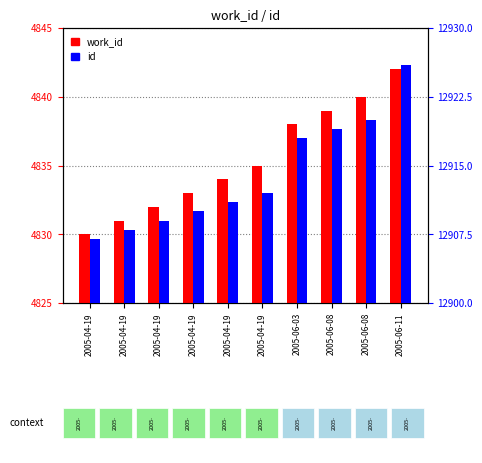

Count the number of data series in this chart.

2